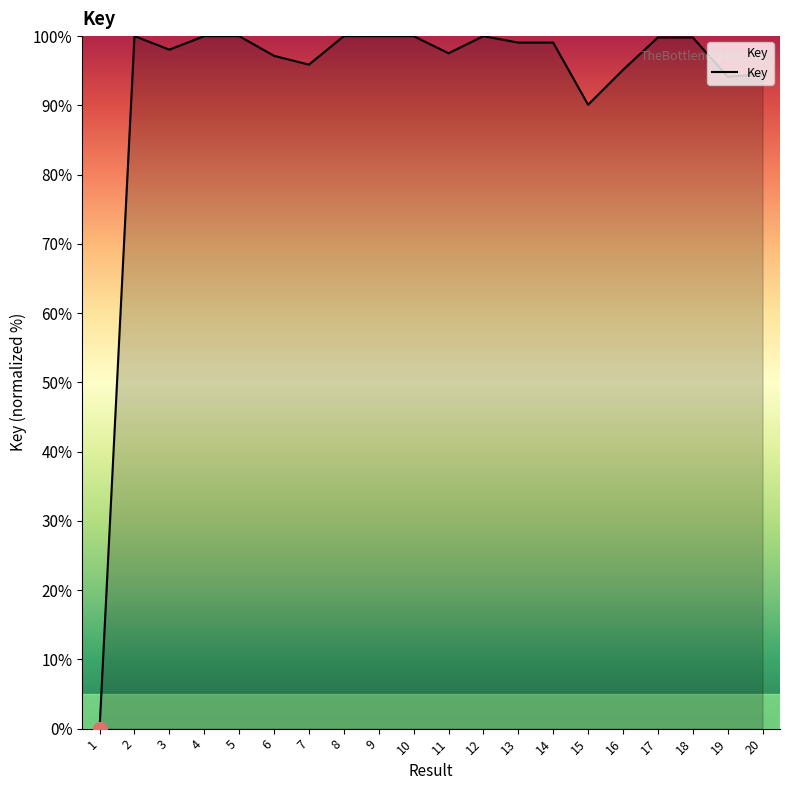

Count the number of data series in this chart.

1